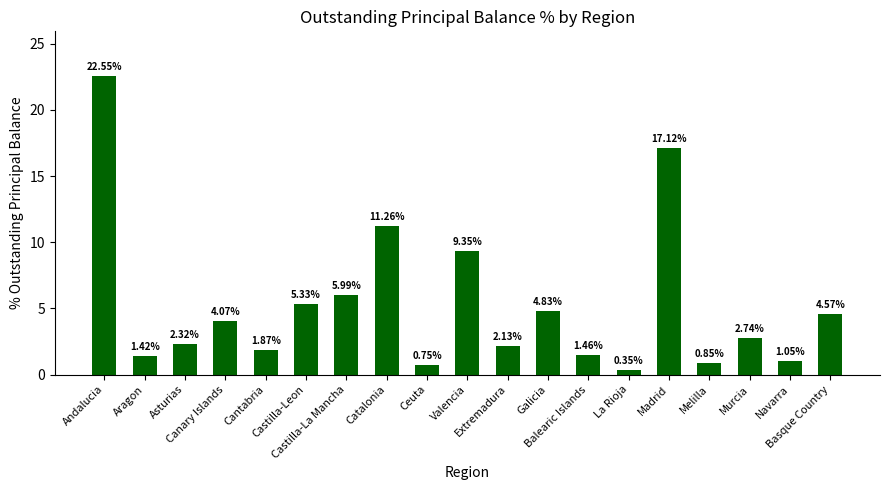

List the labels in order of value, smallest first.

La Rioja, Ceuta, Melilla, Navarra, Aragon, Balearic Islands, Cantabria, Extremadura, Asturias, Murcia, Canary Islands, Basque Country, Galicia, Castilla-Leon, Castilla-La Mancha, Valencia, Catalonia, Madrid, Andalucia